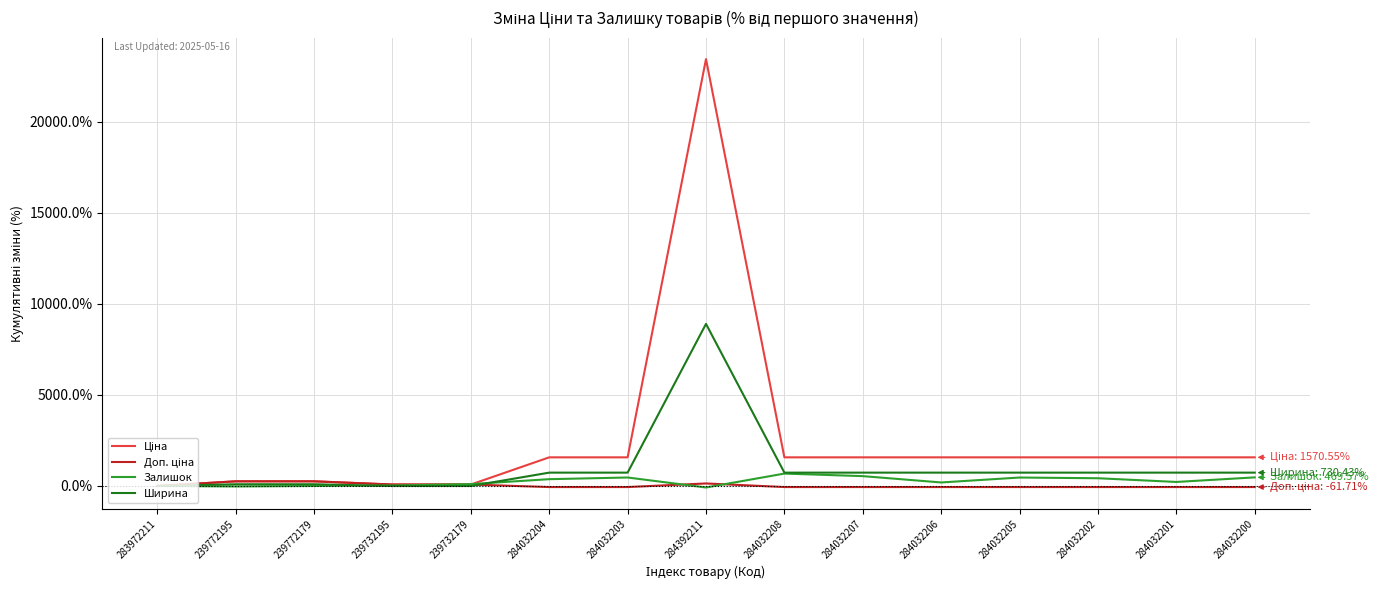

At which category is the sum across all series the highest?

284392211